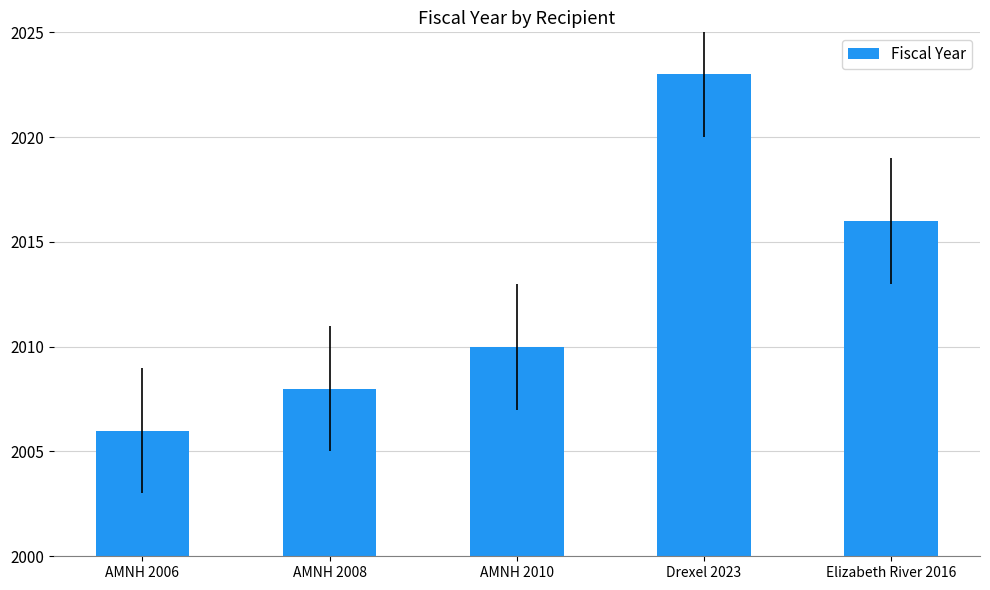

How many bars are there in total?

5